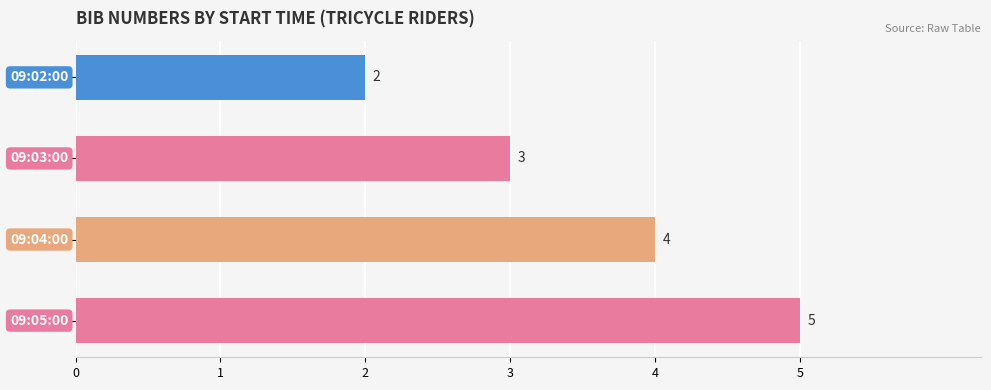

Count the values in the range 3 to 5.

3